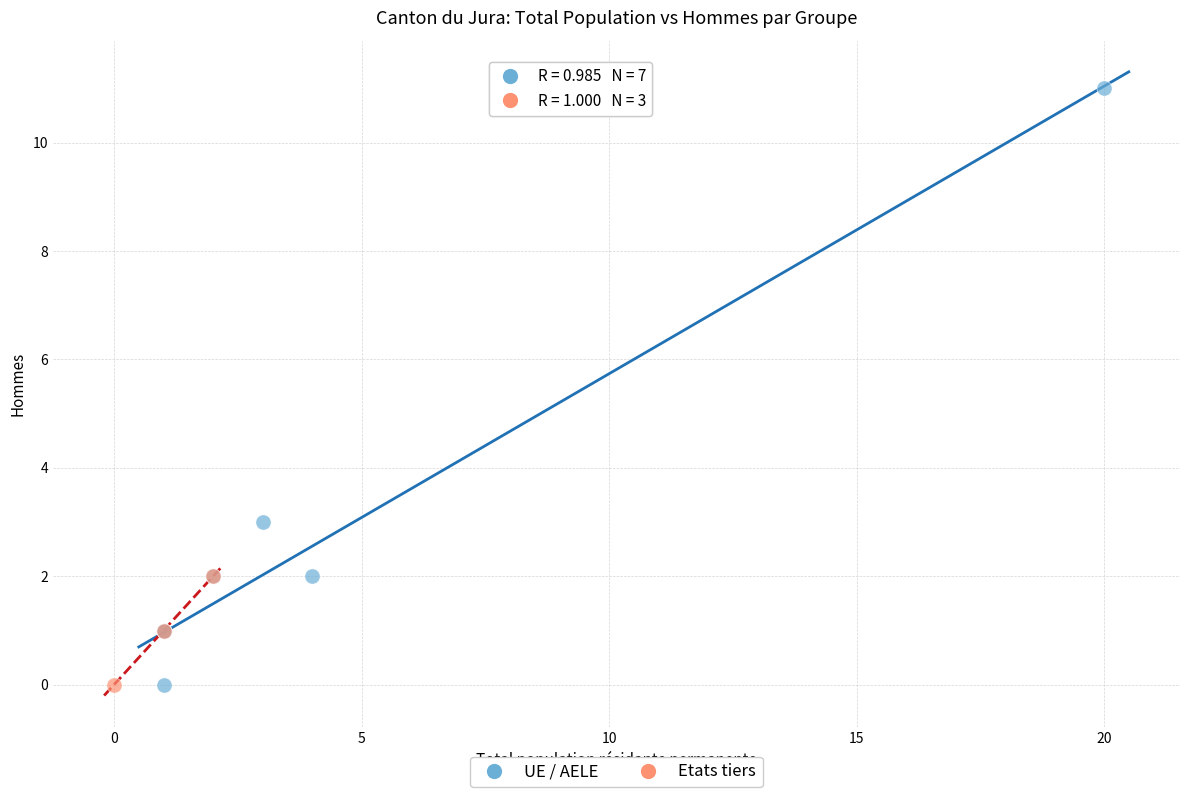

Which series reaches the maximum Y coordinate?

UE / AELE